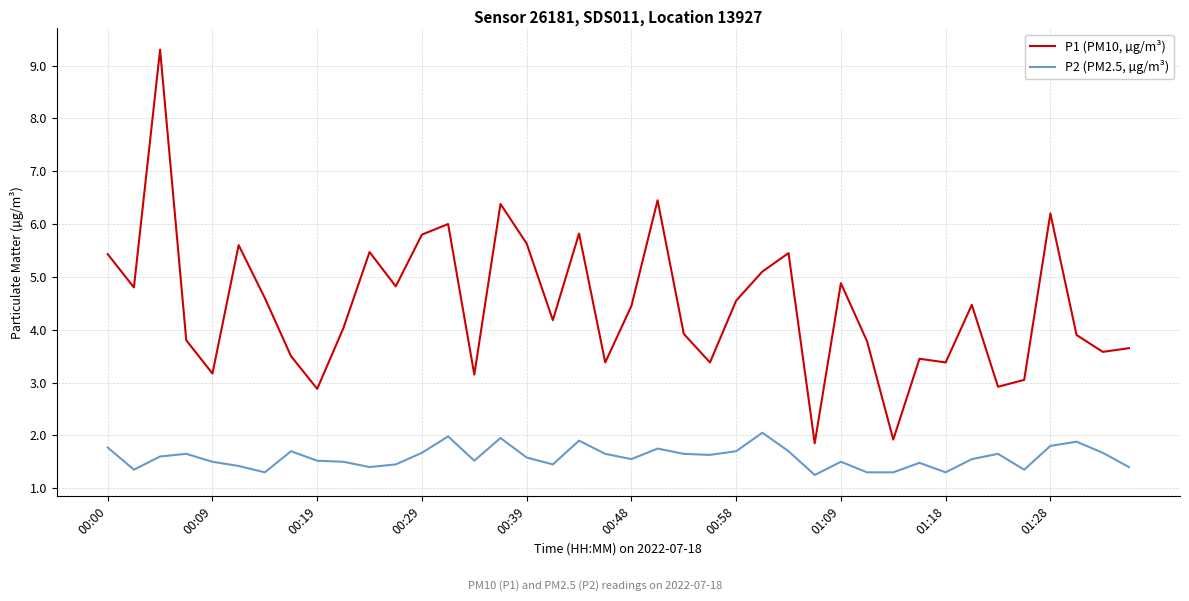

Which series has the largest total across all categories?

P1 (PM10, µg/m³)